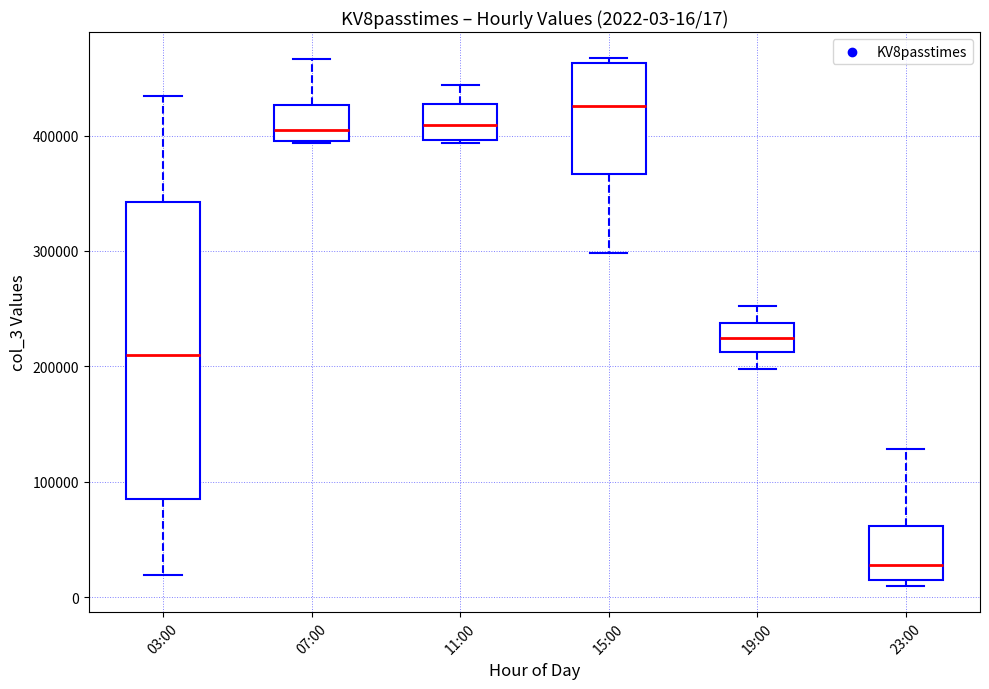

Which box has the highest median line?

15:00